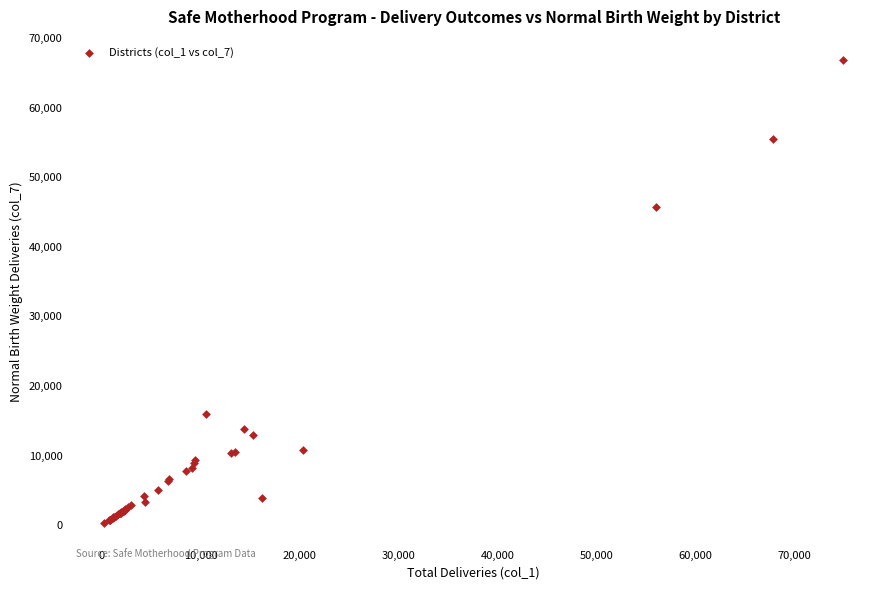

What Y value in the scatter plot is closest to 33553?

45757